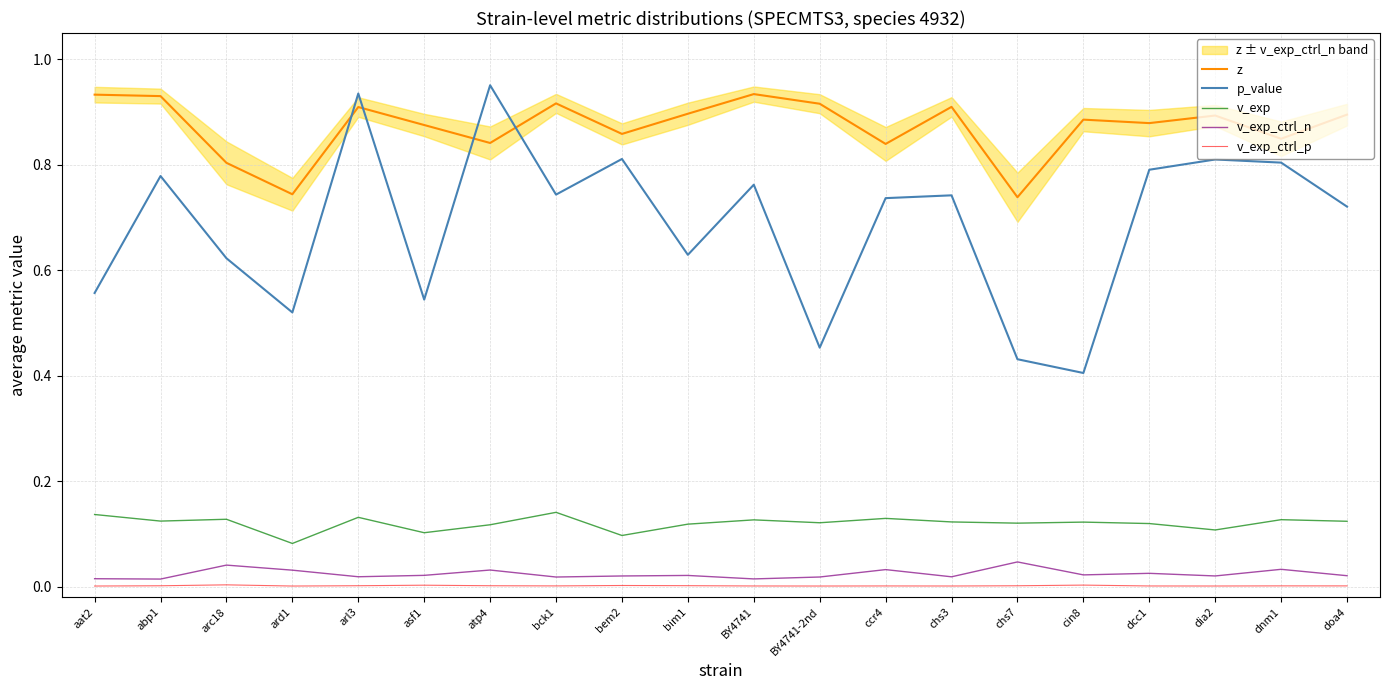

True or false: v_exp and v_exp_ctrl_p intersect in this chart.

False